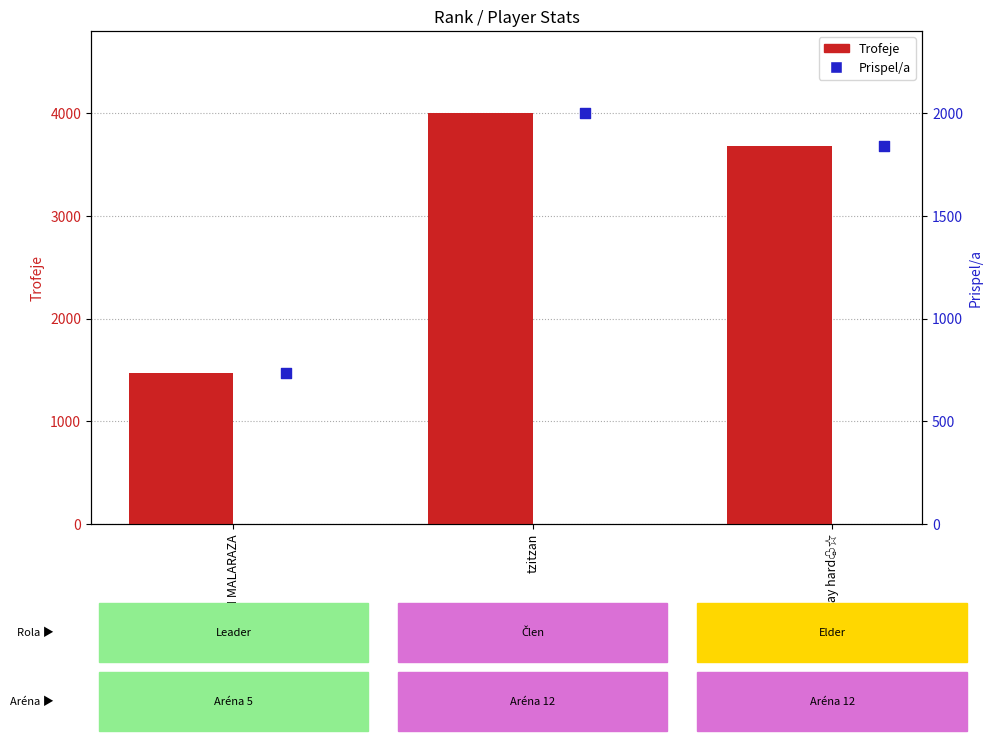

What are all the series names shown in the legend?

Trofeje, Prispel/a